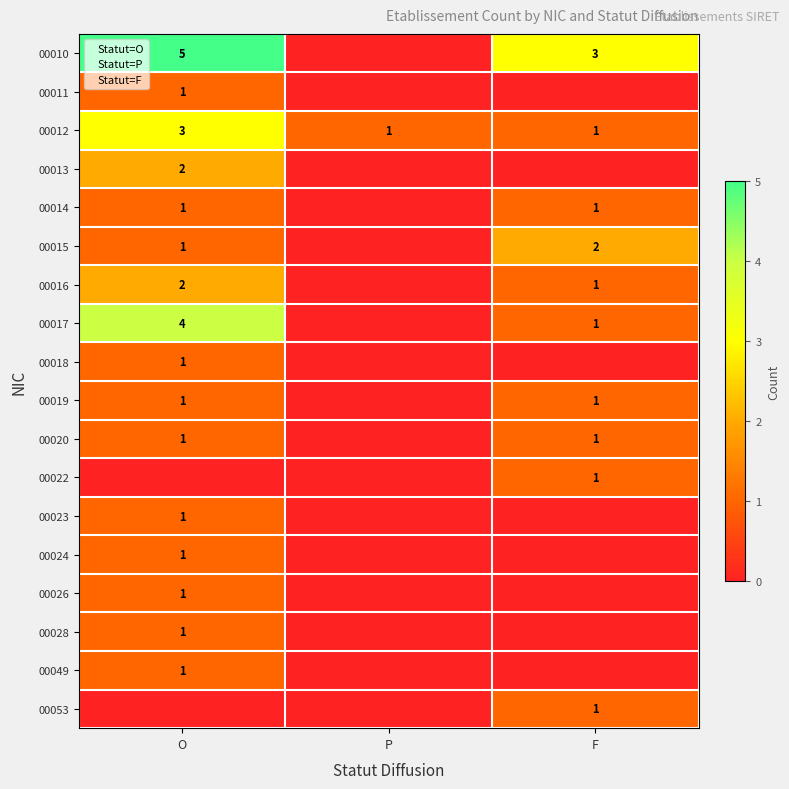

What is the spread (max minus min) of values at O?

5